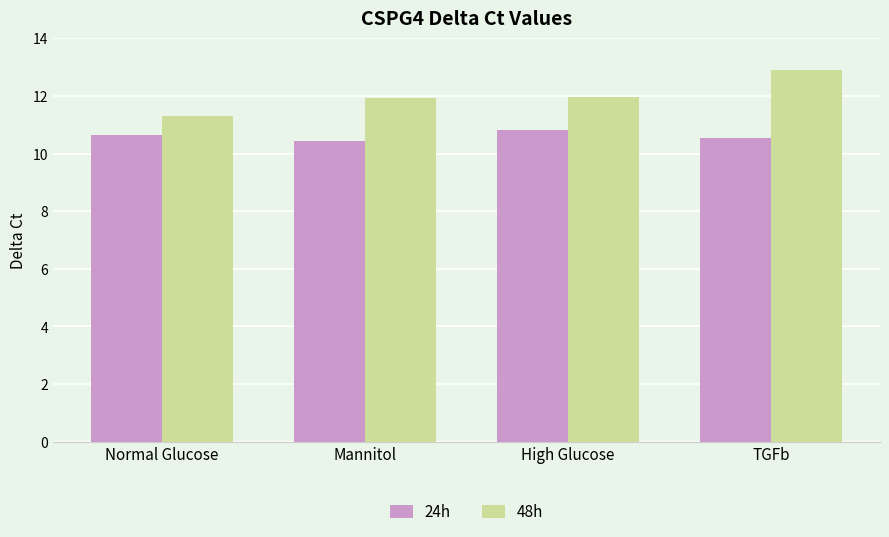

Is it true that 24h equals 7.0 at High Glucose?

False